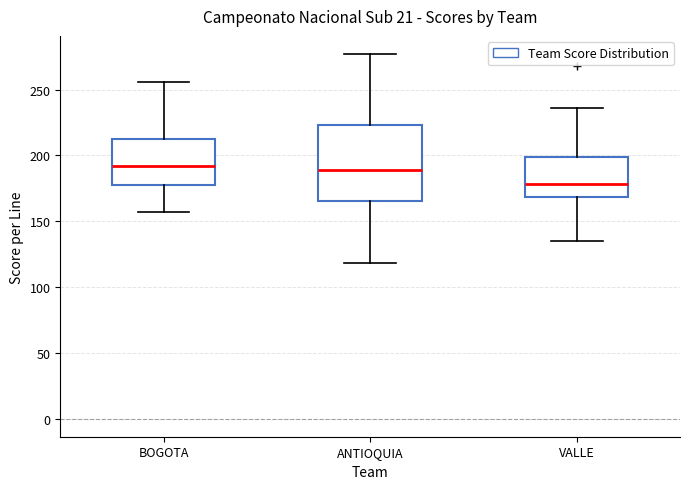

Which box's median line is the lowest?

VALLE